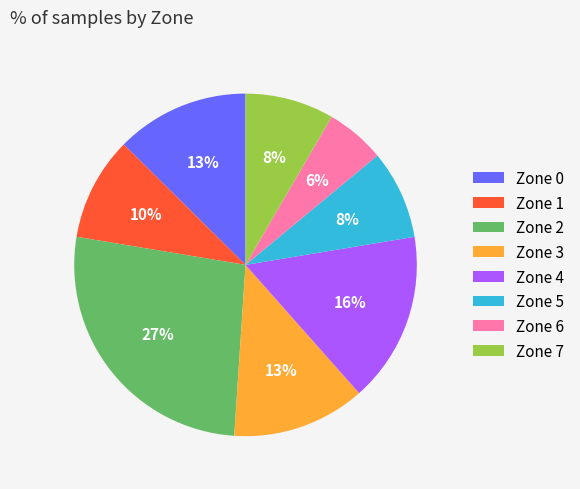

Is the sum of Zone 1 and Zone 5 greater than half?

No